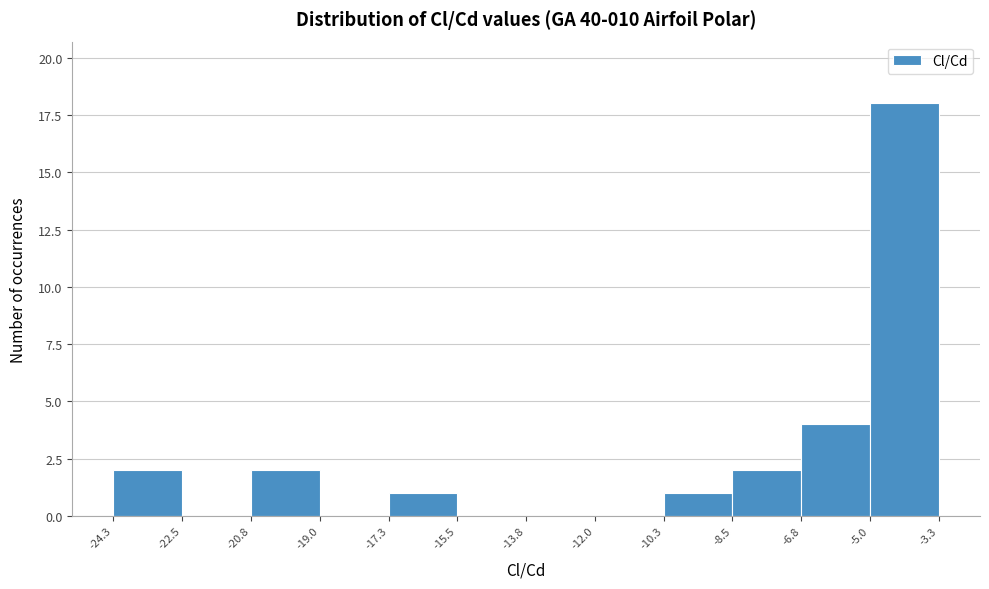

Reading left to right, list every bar in this chart as the range it spans on the x-axis followed by its height. The values are not printed on the chart, so give them approximately, as read against the axis.

-24.3 to -22.5: 2
-22.5 to -20.8: 0
-20.8 to -19.0: 2
-19.0 to -17.3: 0
-17.3 to -15.5: 1
-15.5 to -13.8: 0
-13.8 to -12.0: 0
-12.0 to -10.3: 0
-10.3 to -8.5: 1
-8.5 to -6.8: 2
-6.8 to -5.0: 4
-5.0 to -3.3: 18